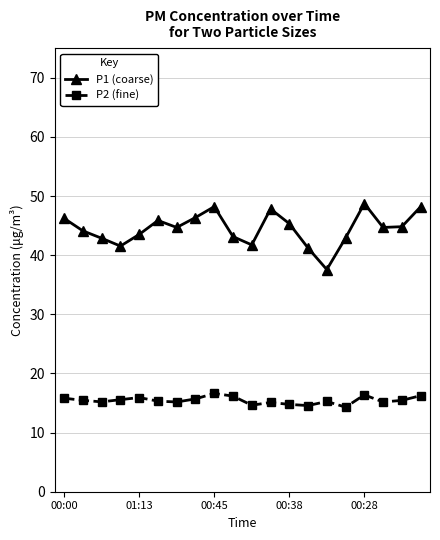

How many interior local peaks does the P1 (coarse) series have?

4